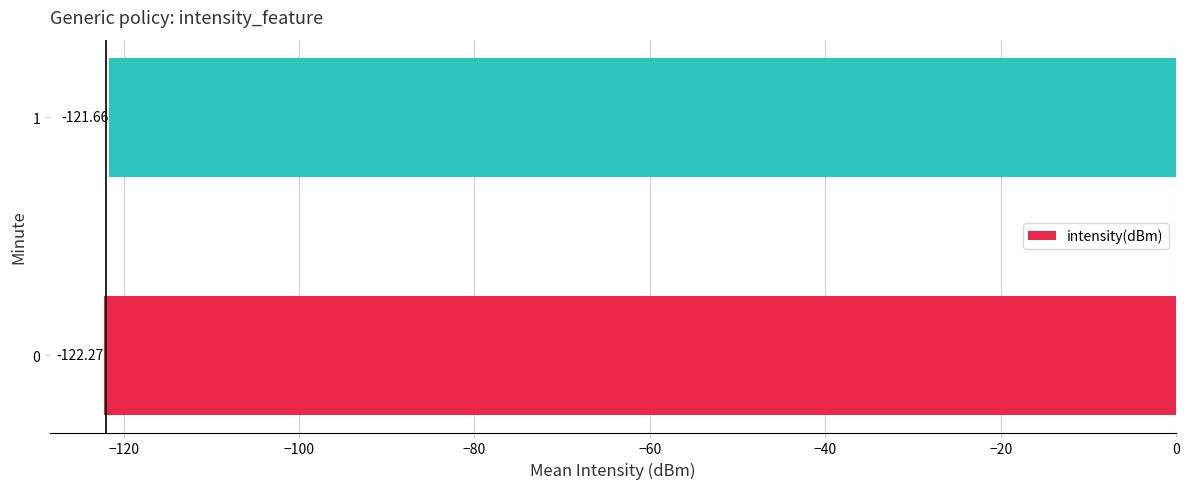

How many bars are there in total?

2